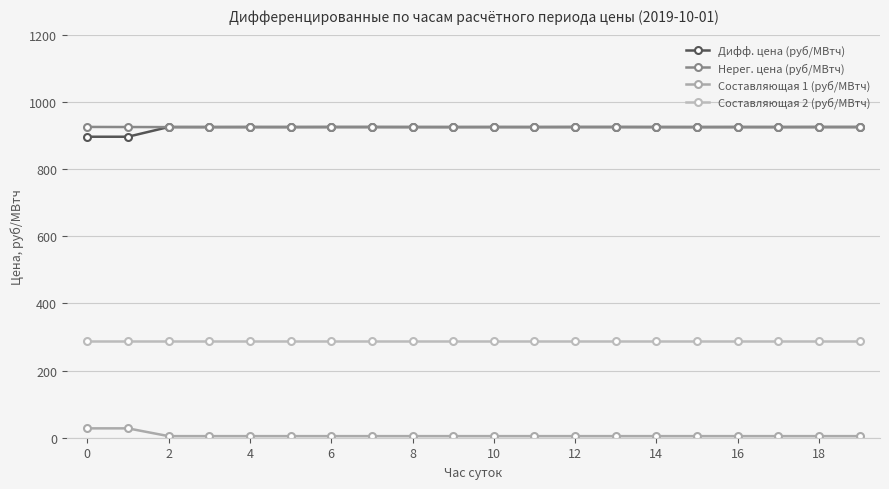

Which series has the largest total across all categories?

Нерег. цена (руб/МВтч)